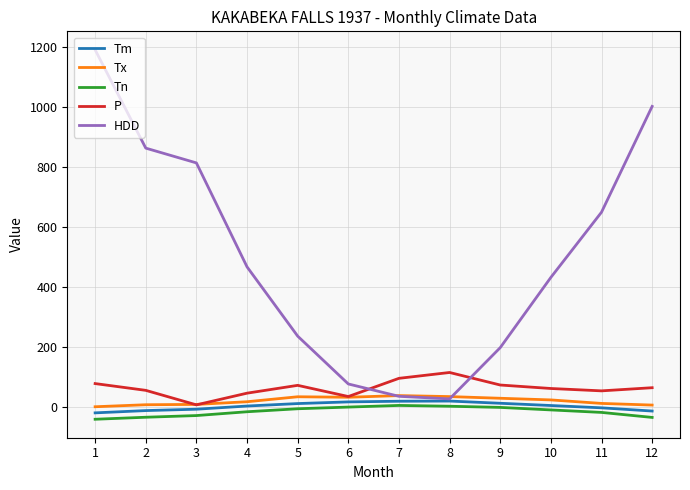

True or false: HDD has more than 2 points higher than both neighbors.

False